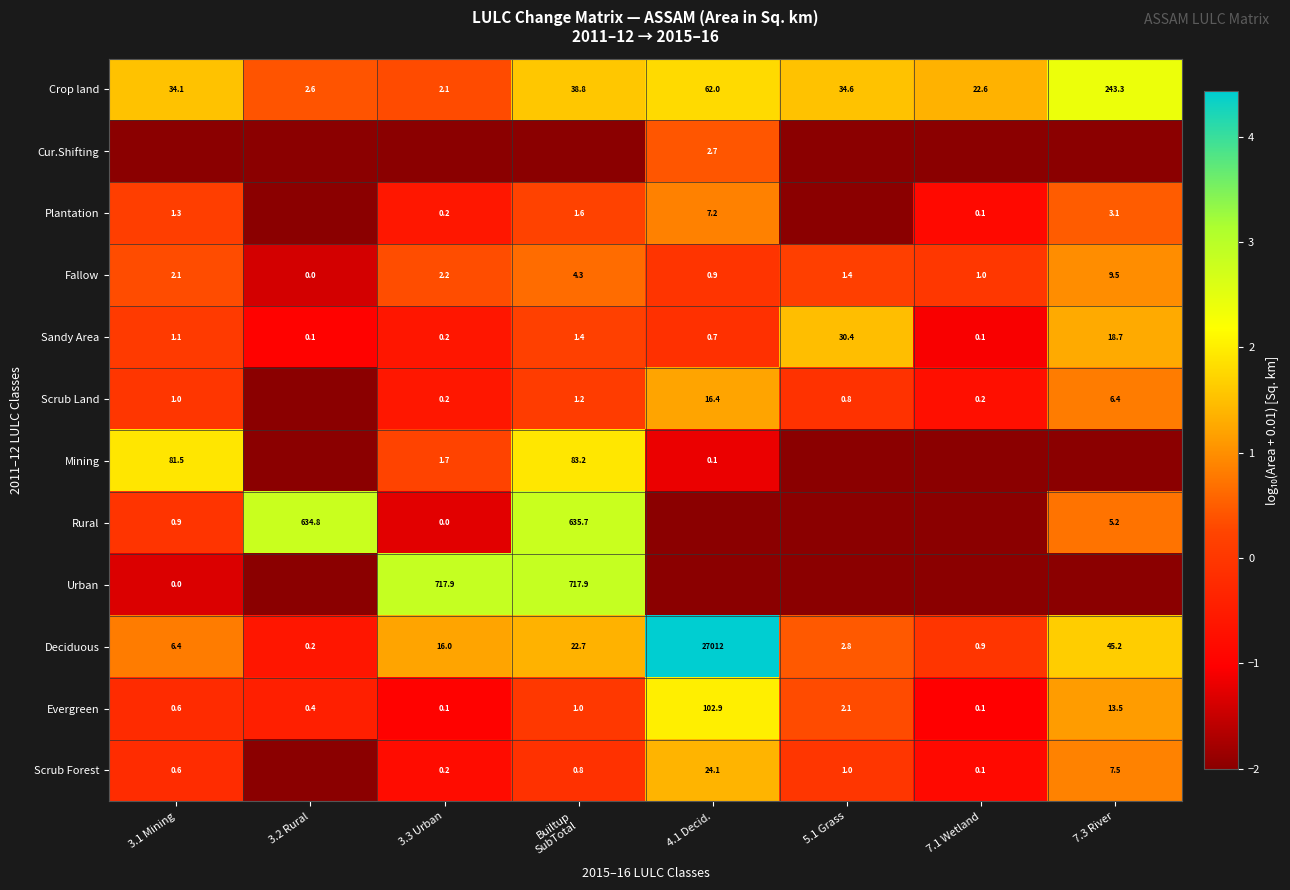

Is it true that Crop land equals 2.6 at 3.2 Rural?

True